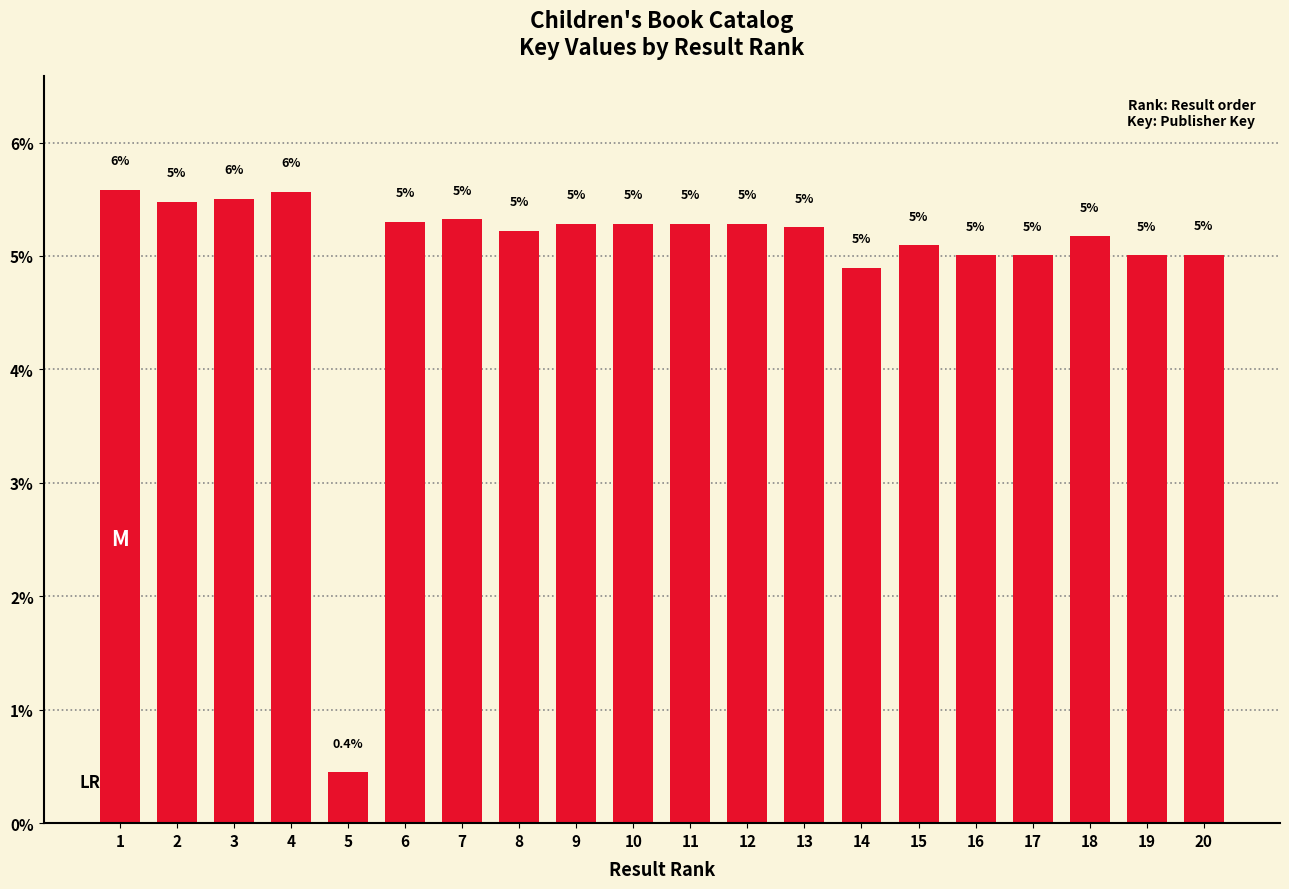

How many categories are shown in the chart?

20